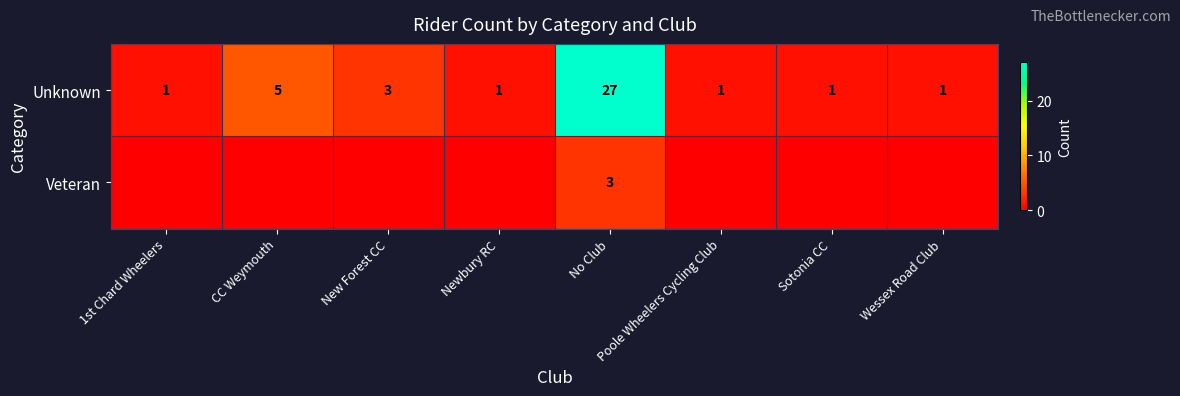

The value of Unknown at 1st Chard Wheelers is 0. True or false?

False